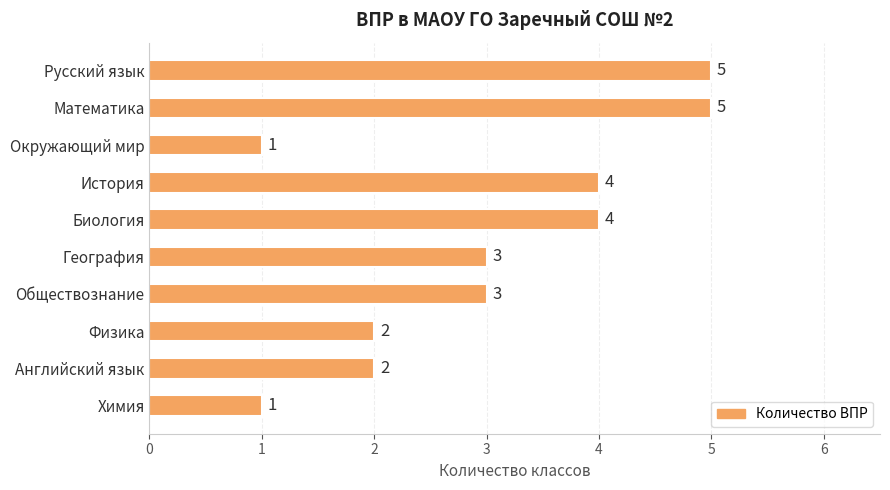

What position from the bottom is Русский язык?

10